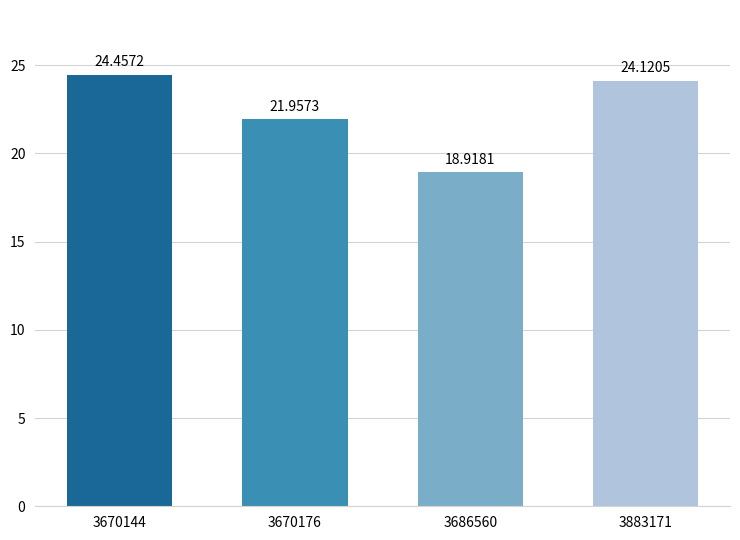

How many bars are there in total?

4